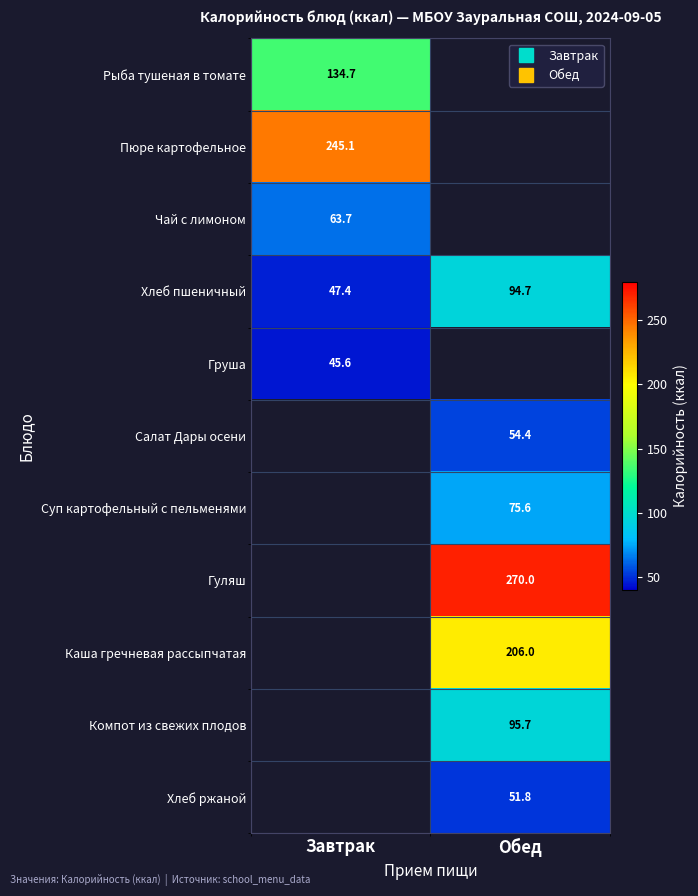

What is the average value of the Хлеб пшеничный series?

71.0